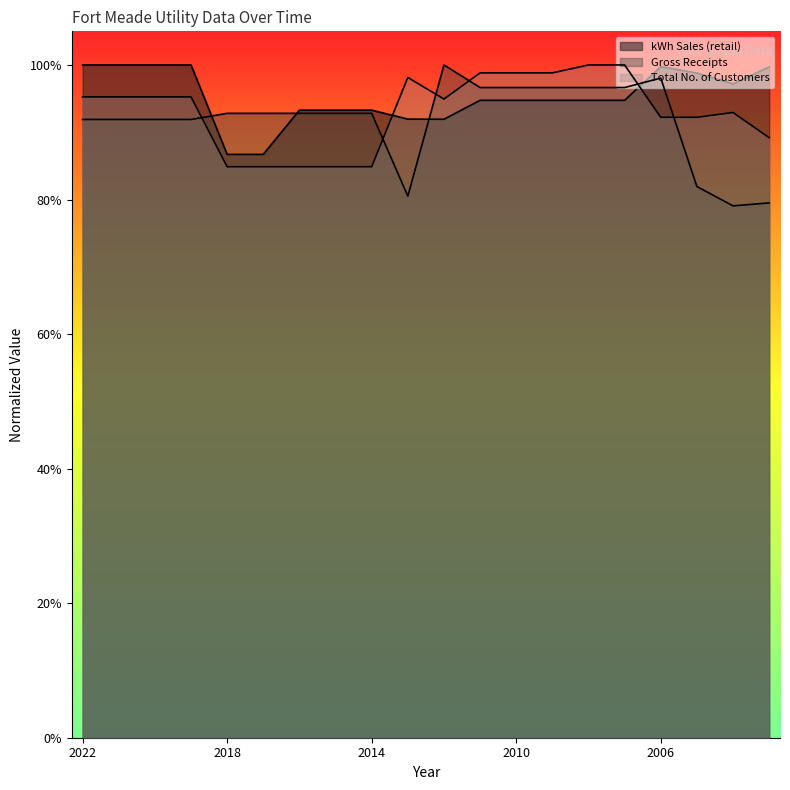

Between 2017 and 2021, which is larger?

2021